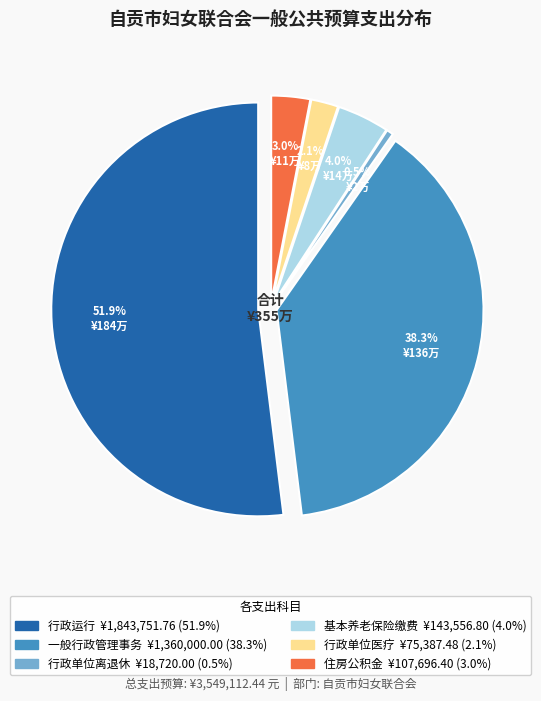

Combined, do 一般行政管理事务 and 行政运行 account for over 50%?

Yes